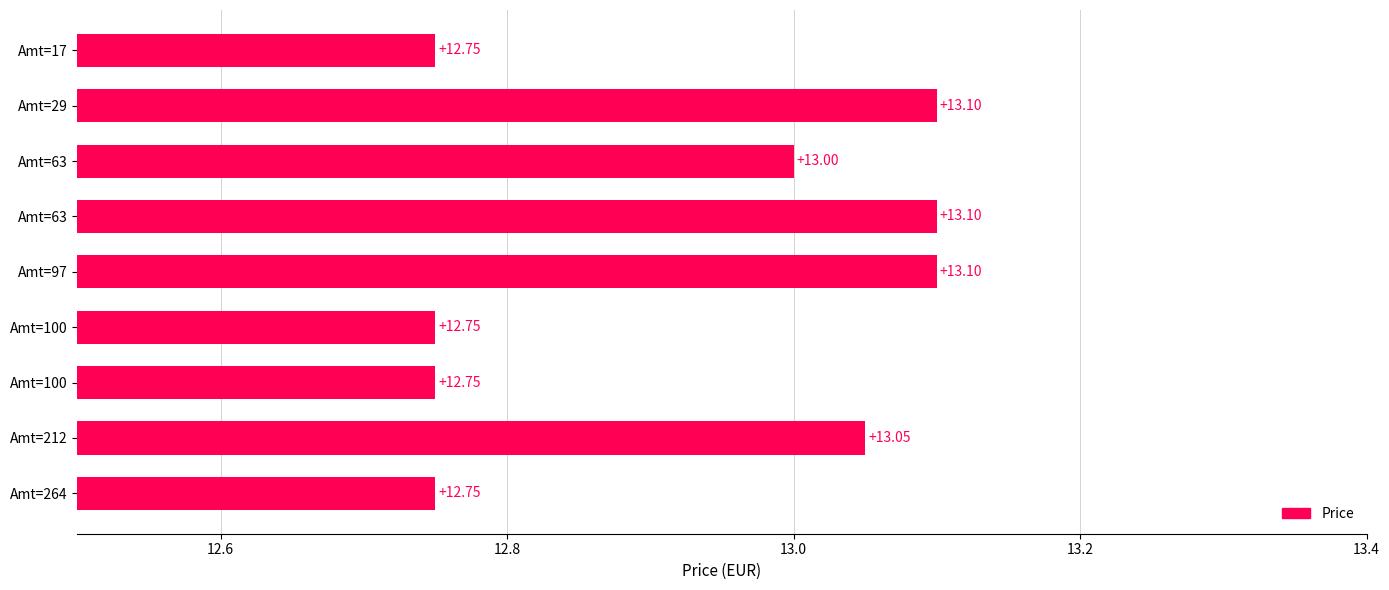

What is the maximum value shown in the chart?

13.1